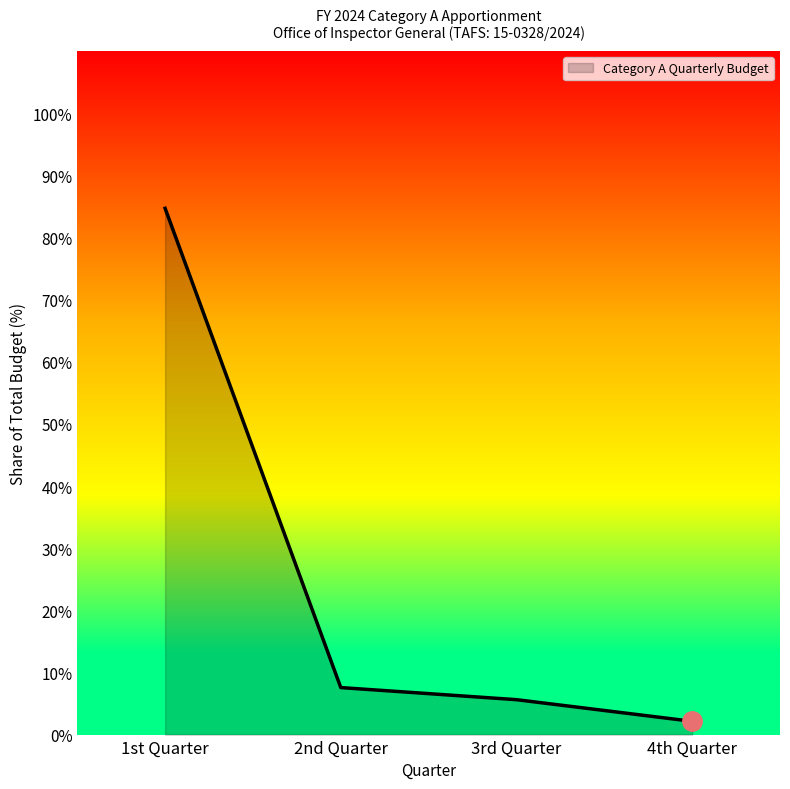

The chart shows a value of 2.1 at 4th Quarter. True or false?

True